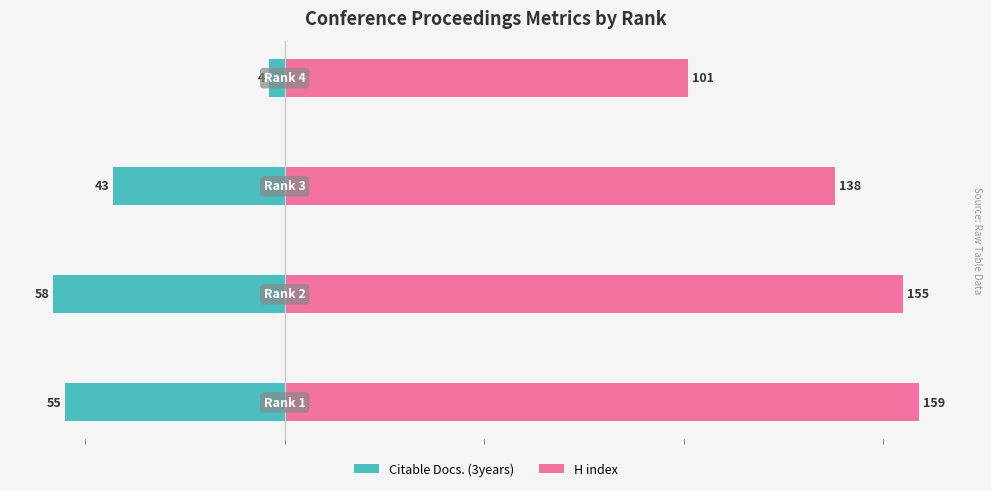

Reading left to right, what are all the values shown in this chart?

Citable Docs. (3years): 0=-55	1=-58	2=-43	3=-4
H index: 0=159	1=155	2=138	3=101